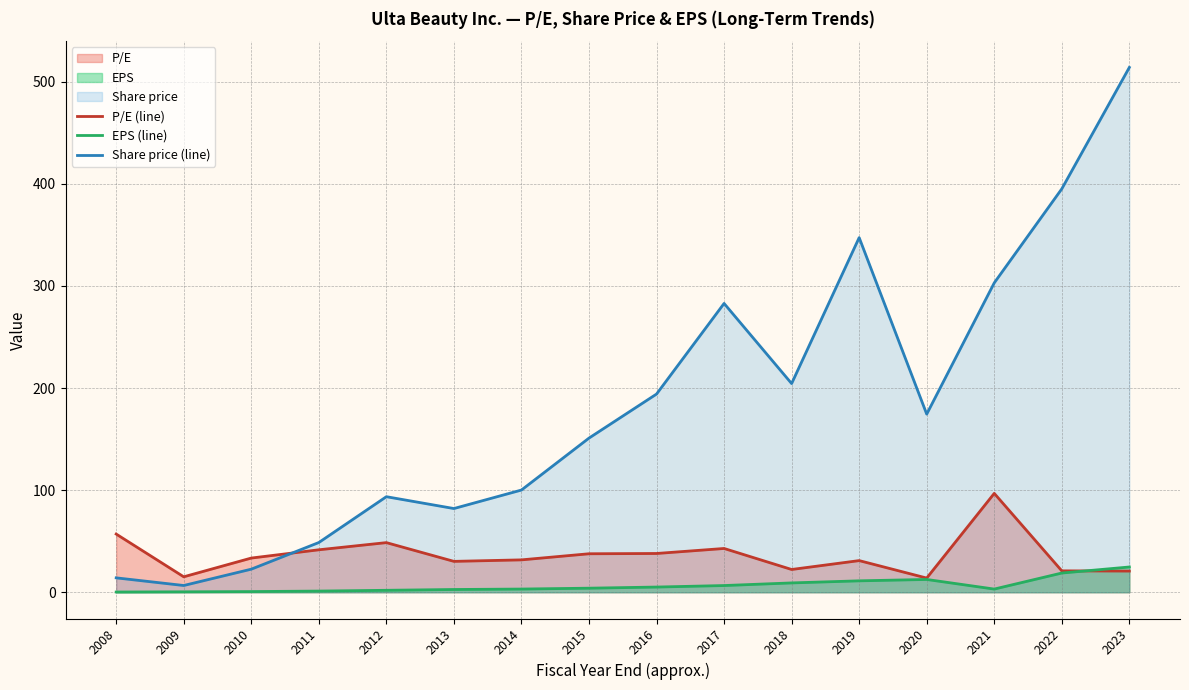

Which series has the largest total across all categories?

Share price (line)